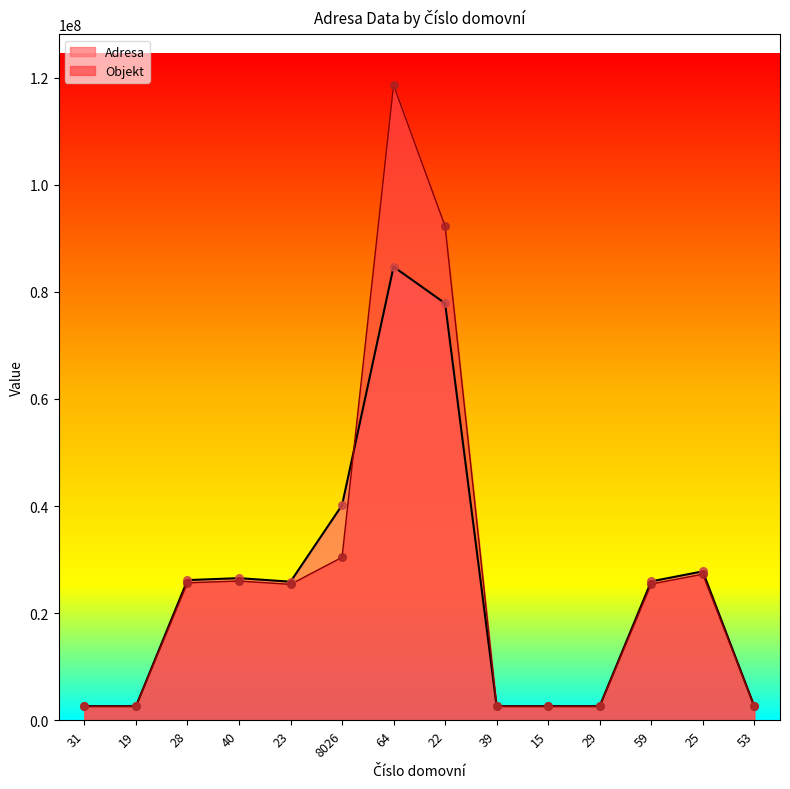

What is the total value across all series at 28?

51832961